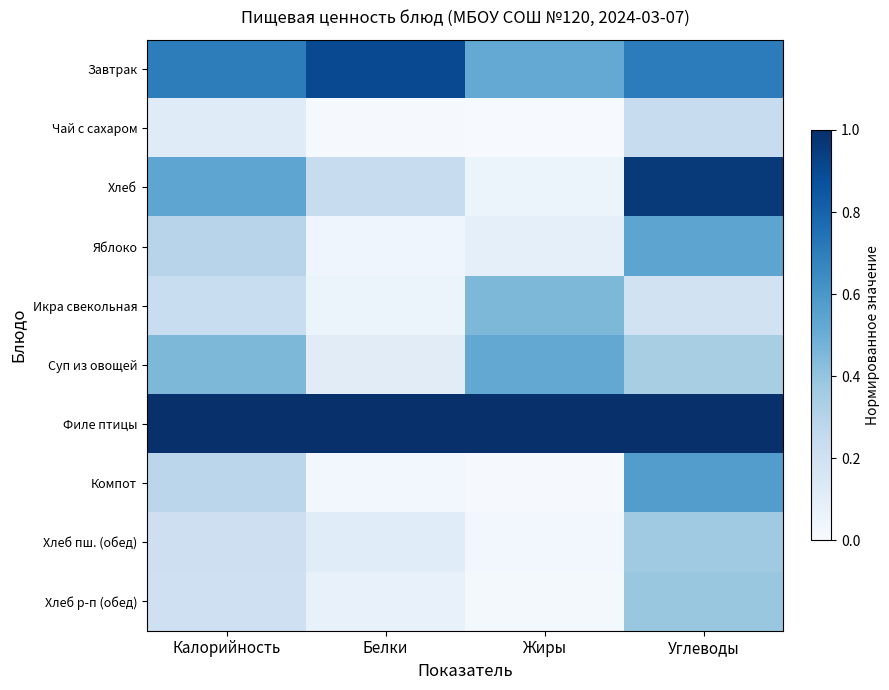

Between Калорийность and Белки, which is larger?

Белки